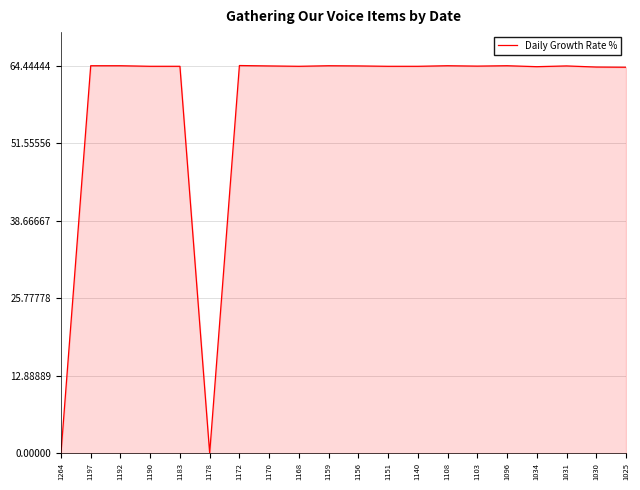

True or false: the data shows 37.2 at 1178.

False